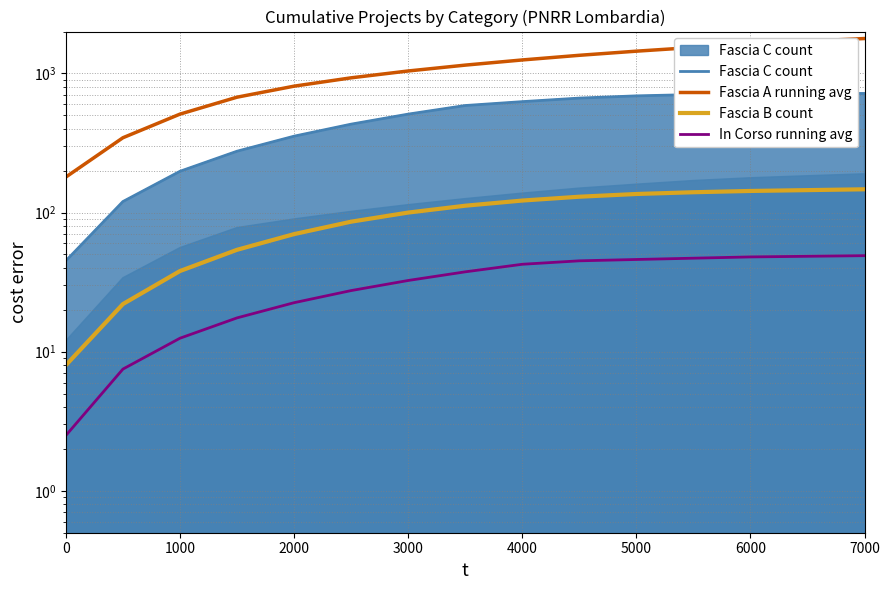

How many categories are shown in the chart?

15